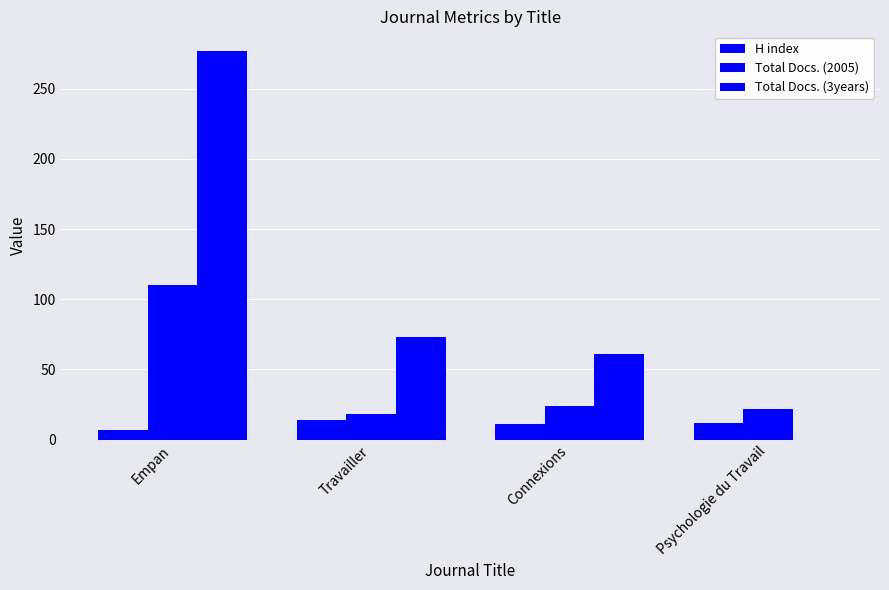

How many categories are shown in the chart?

4